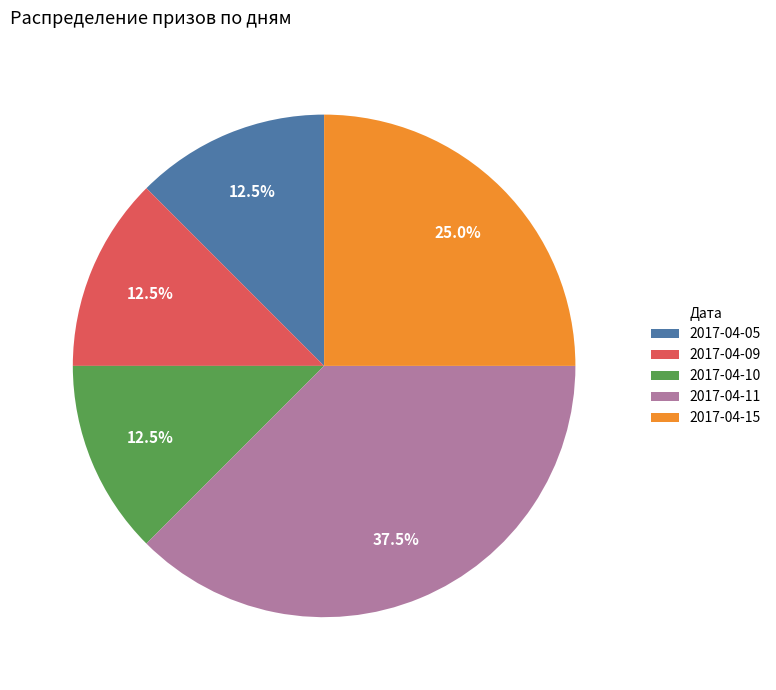

How many segments does this pie chart have?

5